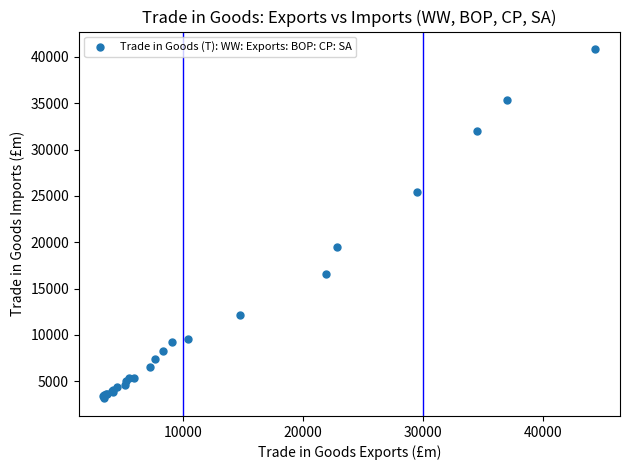

What Y value in the scatter plot is closest to 21988?

19451